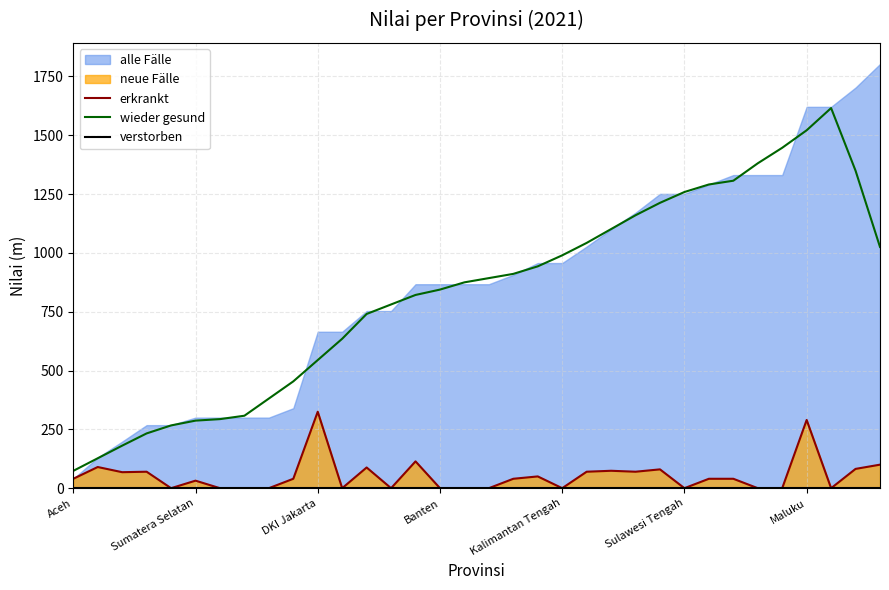

Is it true that erkrankt equals 77.0 at Maluku?

False